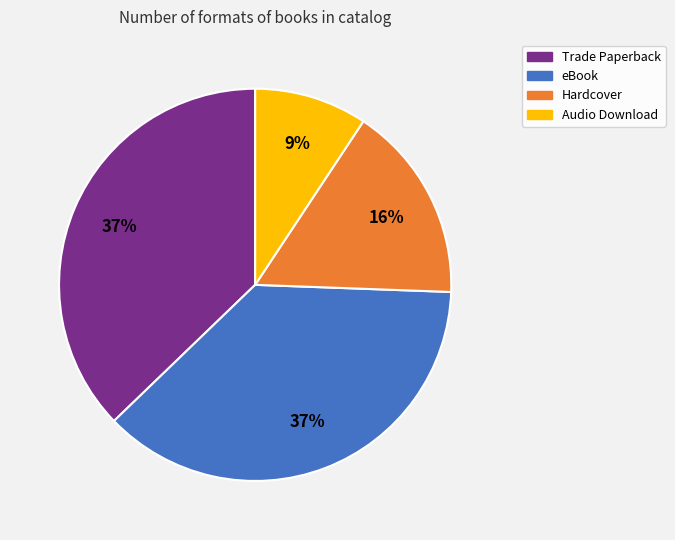

To the nearest percent, what is the difference between the Hardcover and Trade Paperback slice percentages?

21%